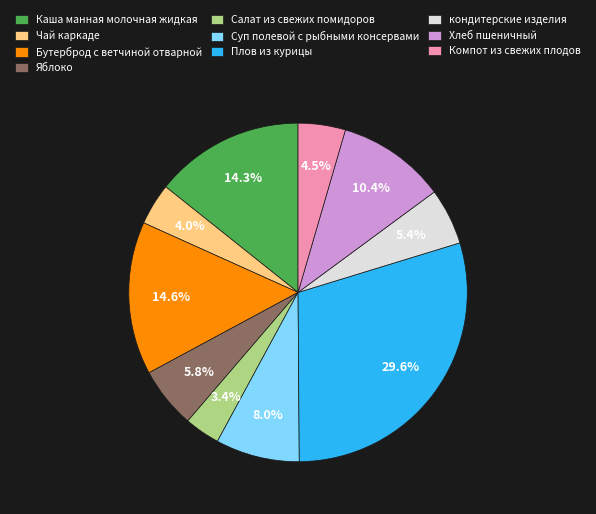

To the nearest percent, what percentage of the pie is Бутерброд с ветчиной отварной?

15%